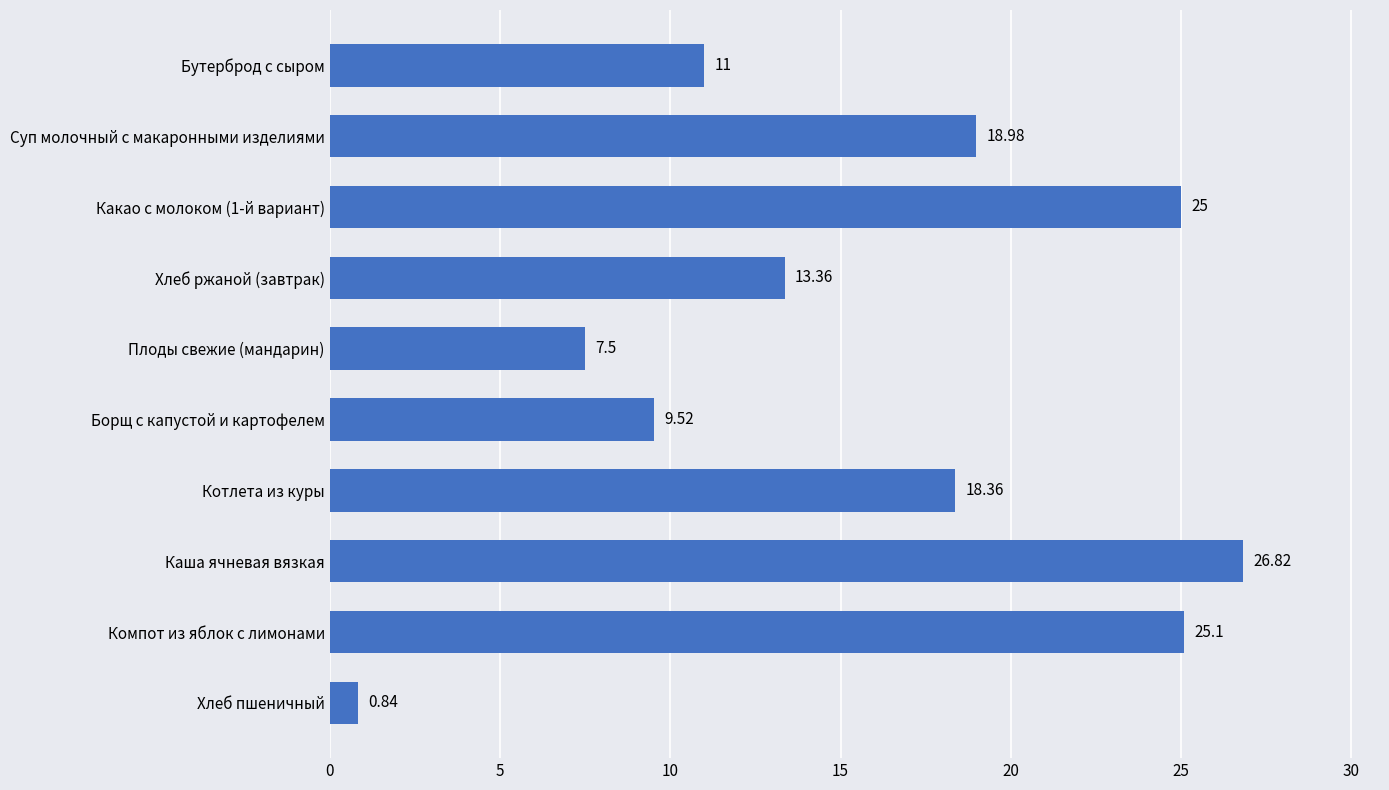

At which category does the chart reach its minimum across all series?

Хлеб пшеничный